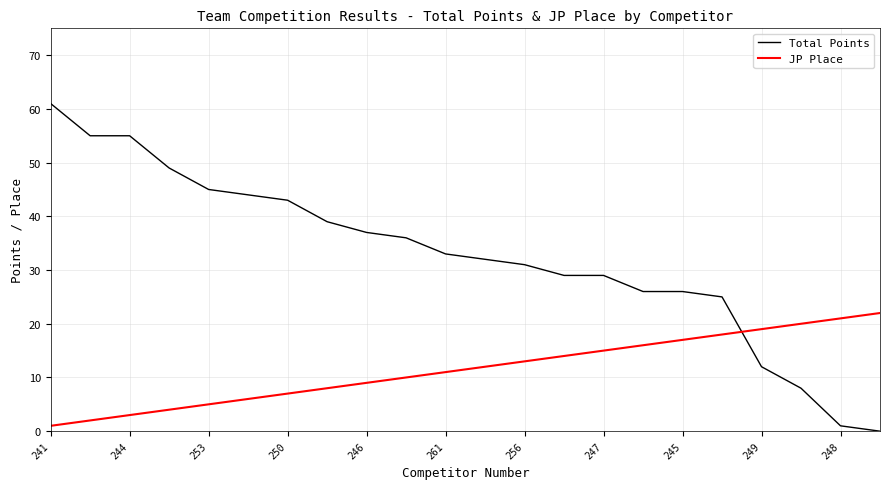

Which series ends up on top after the final intersection of JP Place and Total Points?

JP Place